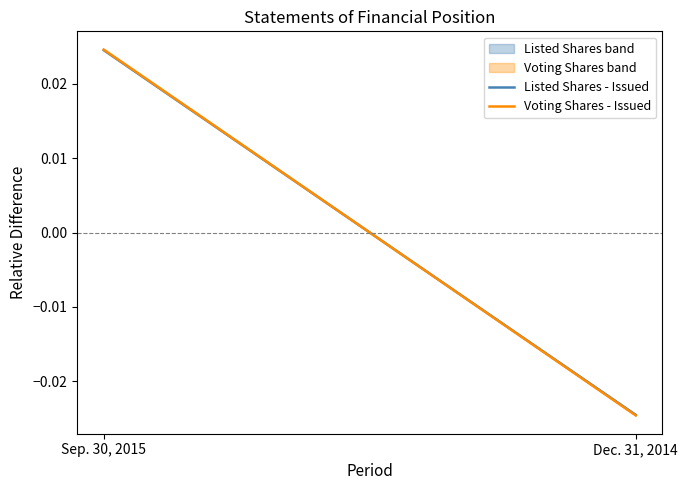

True or false: Listed Shares - Issued has a value of -0.0 at Dec. 31, 2014.

True